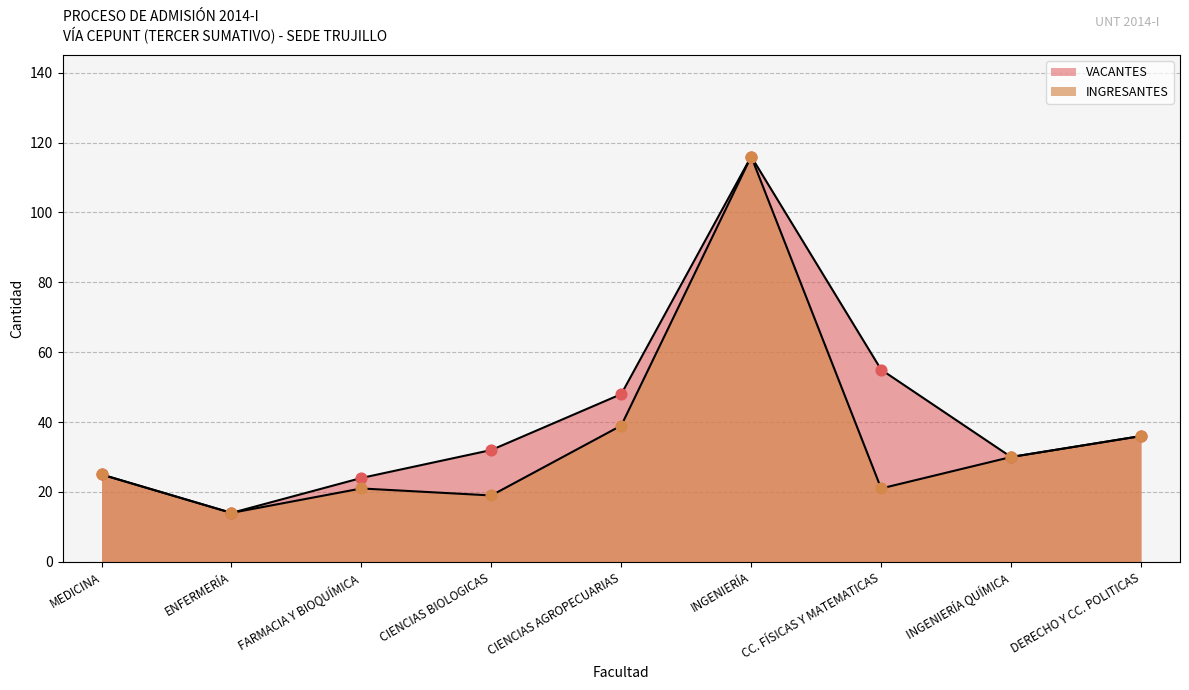

Which series contains the lowest Y value?

VACANTES